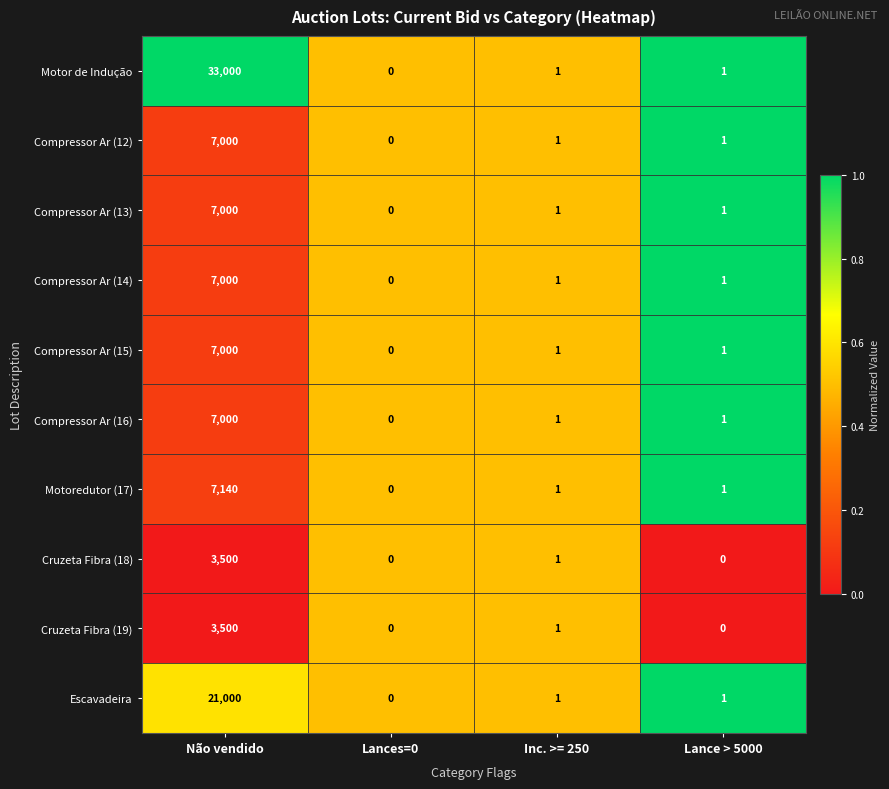

What is the sum of all Motor de Indução values?

33002